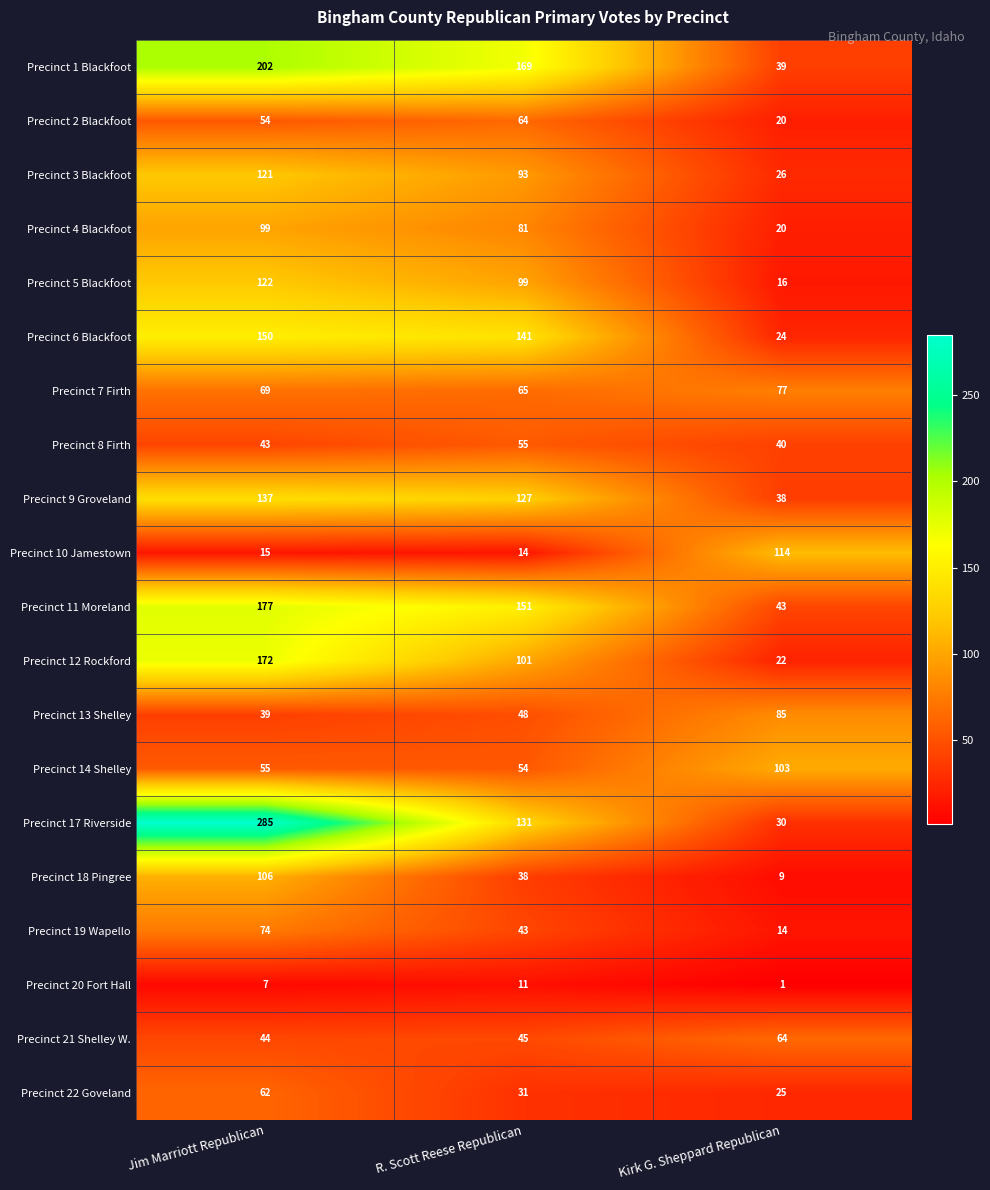

Where is Precinct 1 Blackfoot nearest to the value 120?

R. Scott Reese Republican